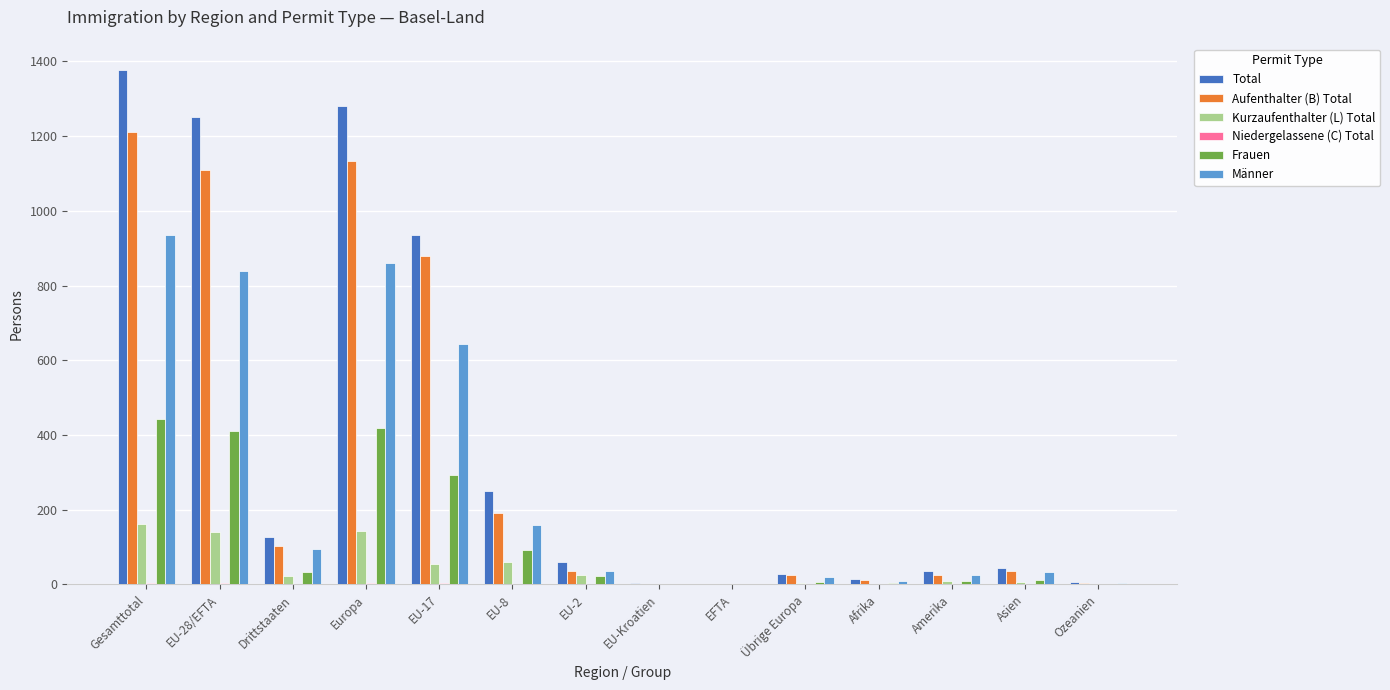

What is the sum of all Kurzaufenthalter (L) Total values?

633